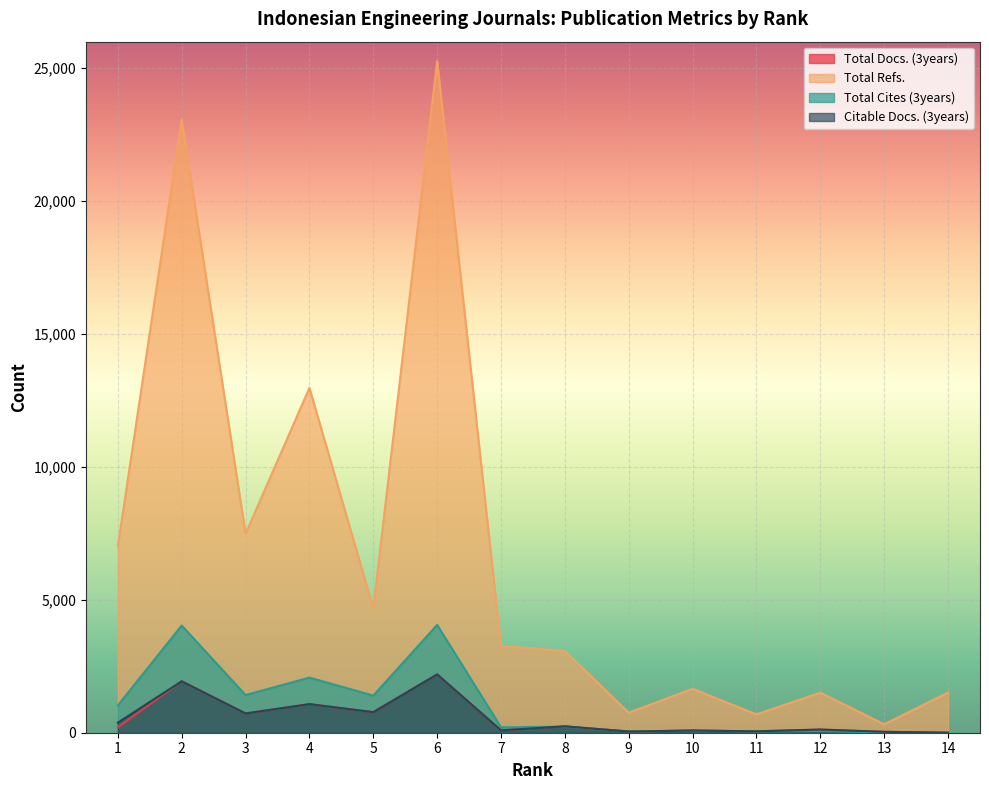

What is the spread (max minus min) of values at 10?

1578